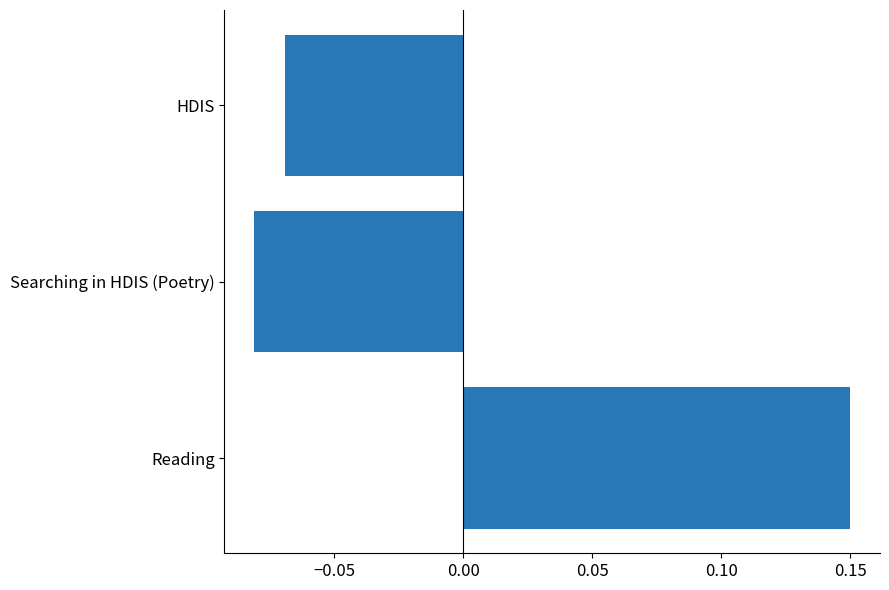

Which category has the lowest value across all series?

Searching in HDIS (Poetry)